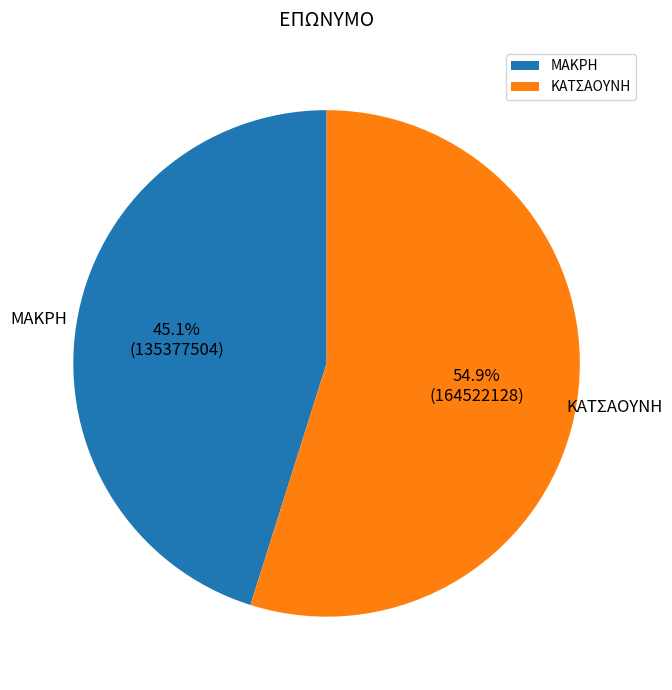

True or false: ΜΑΚΡΗ accounts for 33% of the total.

False